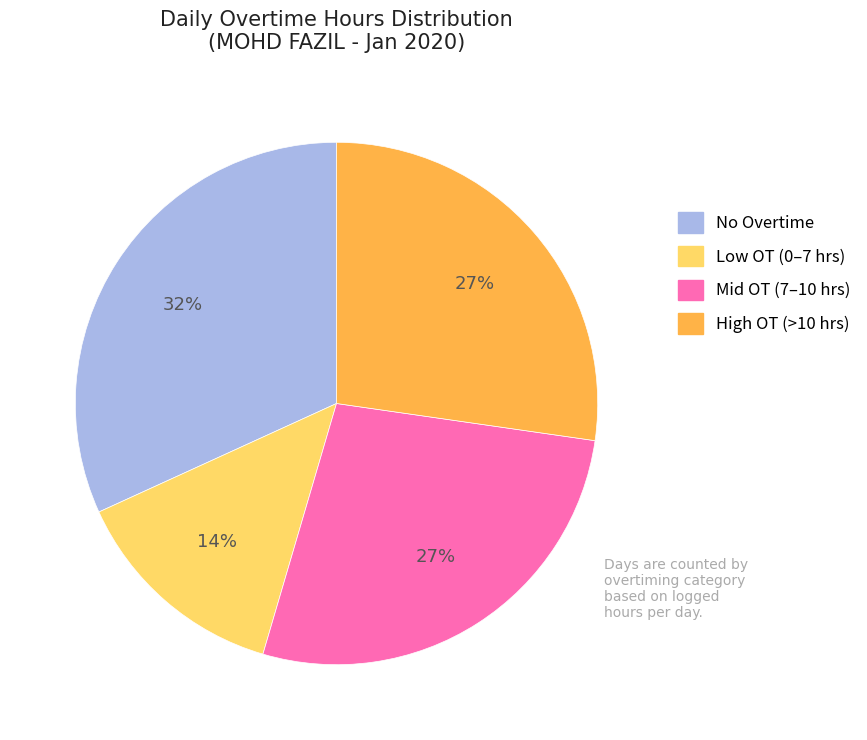

To the nearest percent, what is the difference between the largest and smallest slice percentages?

18%